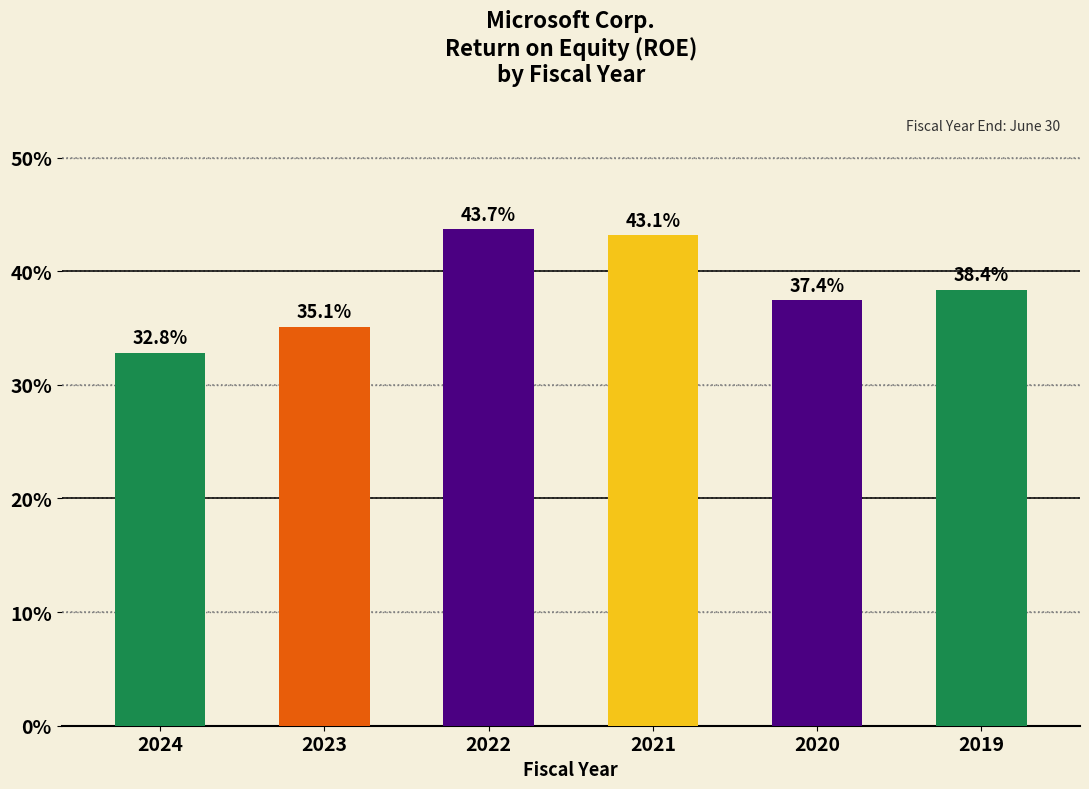

Which category has the highest value across all series?

2022